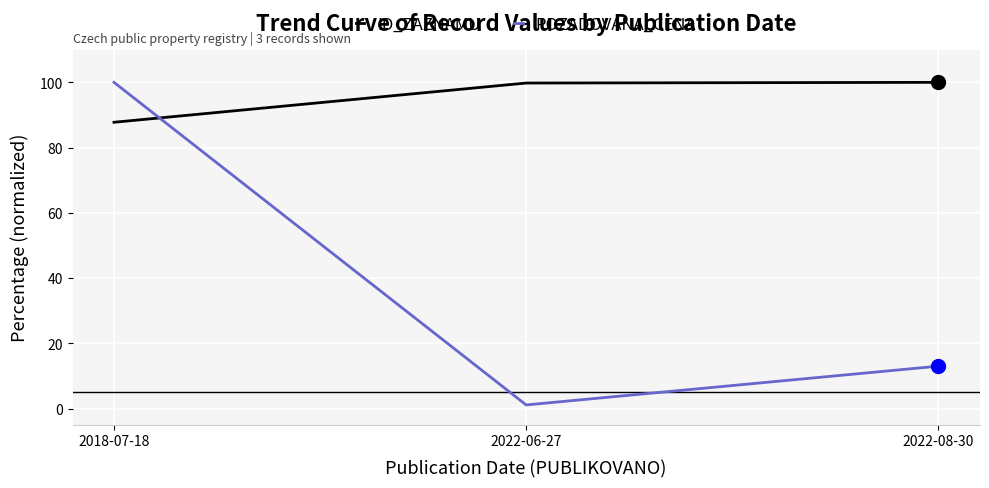

Between 2018-07-18 and 2022-06-27, which series saw the biggest shift?

POZADOVANA_CENA